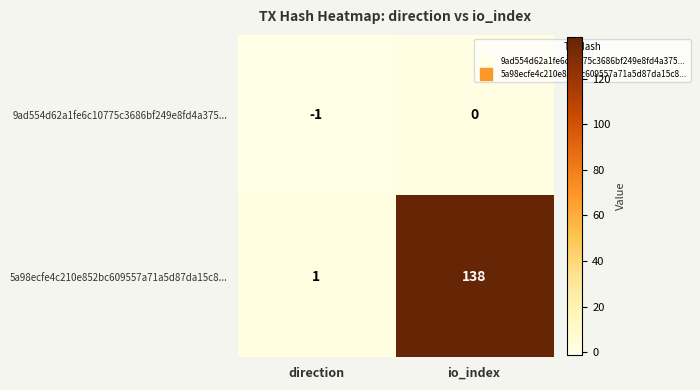

List the series in order of their peak value, highest first.

5a98ecfe4c210e852bc609557a71a5d87da15c8..., 9ad554d62a1fe6c10775c3686bf249e8fd4a375...